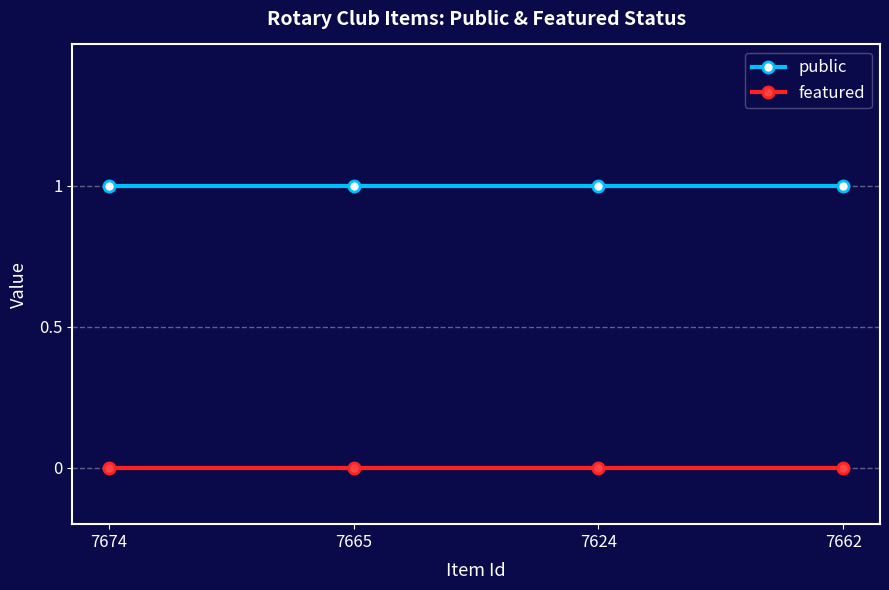

What is the approximate value of public at 7665?

1